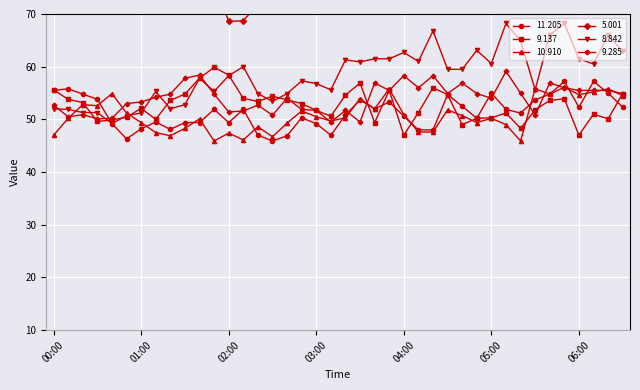

What is the sum of the 9.137 values at 01:00 and 03:50?

107.6